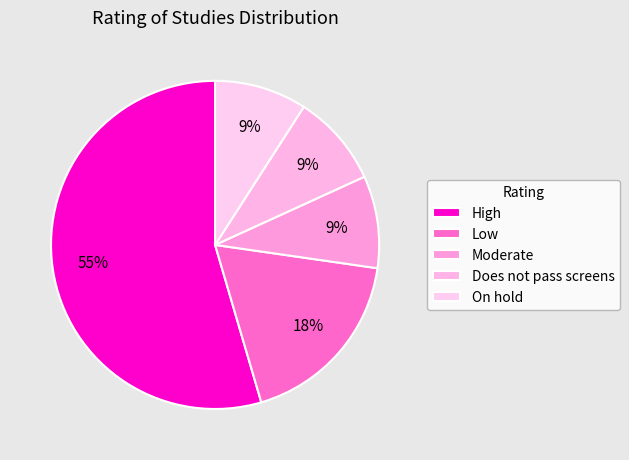

Combined, do On hold and High account for over 50%?

Yes